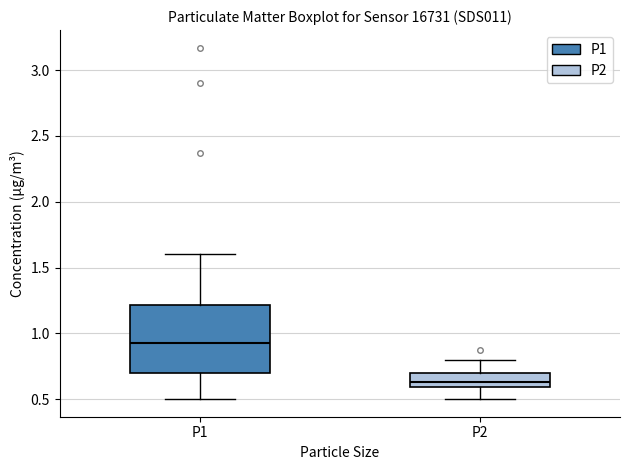

Where is the upper edge of the box for P1 on the y-axis? The values are not printed on the chart, so give them approximately, as read against the axis.

1.20